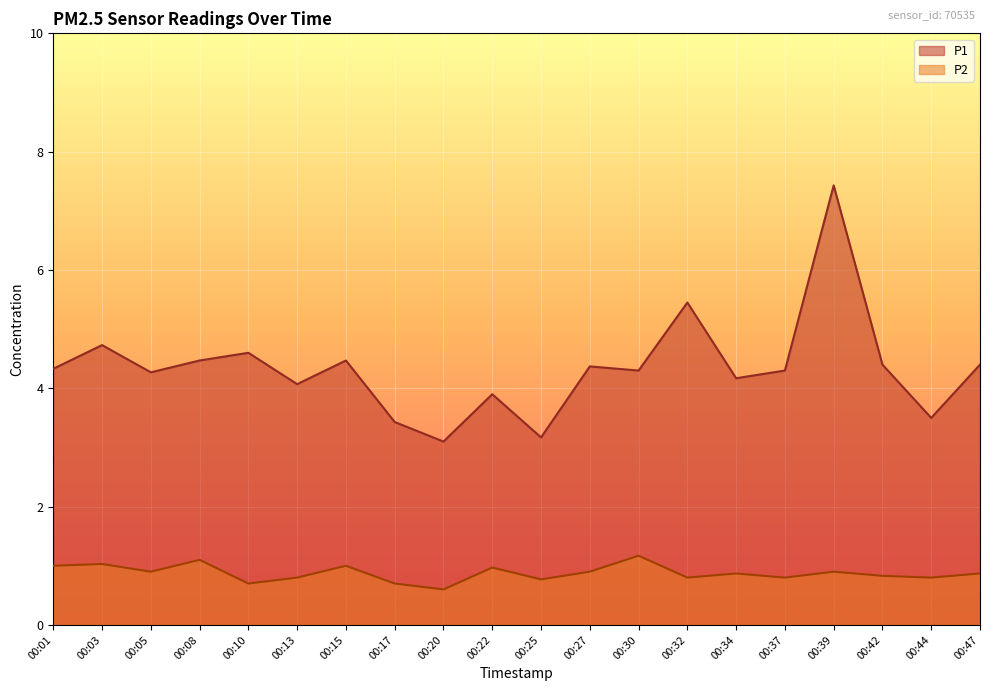

Where is P1 nearest to the value 5?

00:03